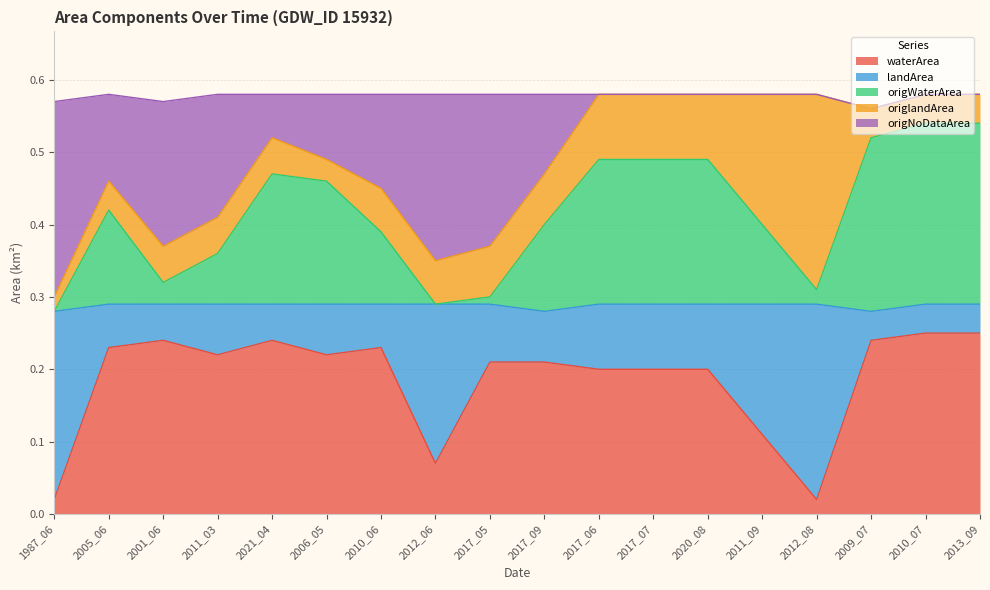

The waterArea series shows 0.1 at 2017_07. True or false?

False